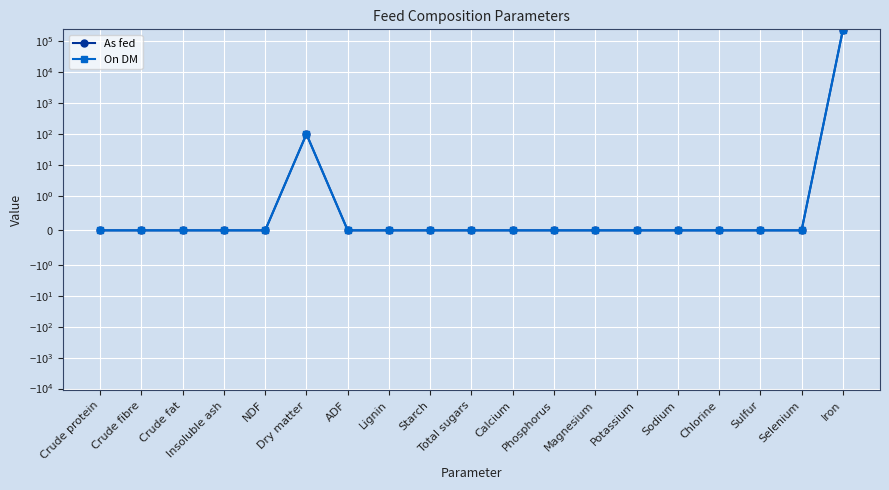

At how many categories does at least one series exceed 192901?

1